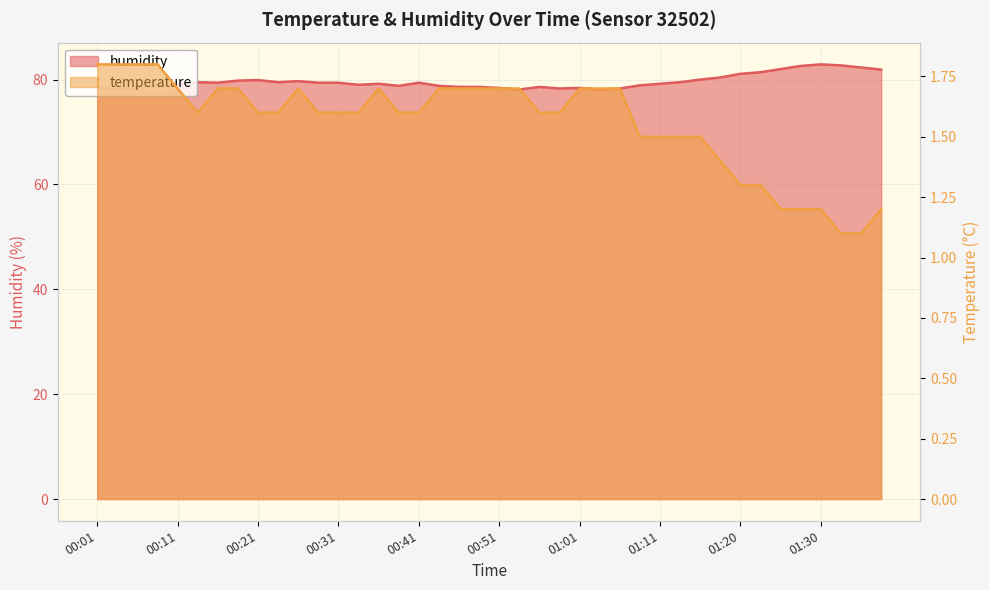

Reading left to right, extract all data points from this chart.

temperature: 1.8	1.8	1.8	1.8	1.7	1.6	1.7	1.7	1.6	1.6	1.7	1.6	1.6	1.6	1.7	1.6	1.6	1.7	1.7	1.7	1.7	1.7	1.6	1.6	1.7	1.7	1.7	1.5	1.5	1.5	1.5	1.4	1.3	1.3	1.2	1.2	1.2	1.1	1.1	1.2
humidity: 78.3	78.3	78.5	78.9	79.0	79.5	79.4	79.8	79.9	79.5	79.7	79.4	79.4	79.0	79.2	78.8	79.4	78.8	78.6	78.6	78.4	78.1	78.6	78.3	78.4	78.1	78.3	78.9	79.2	79.5	80.0	80.4	81.1	81.4	82.0	82.6	82.9	82.7	82.3	81.9